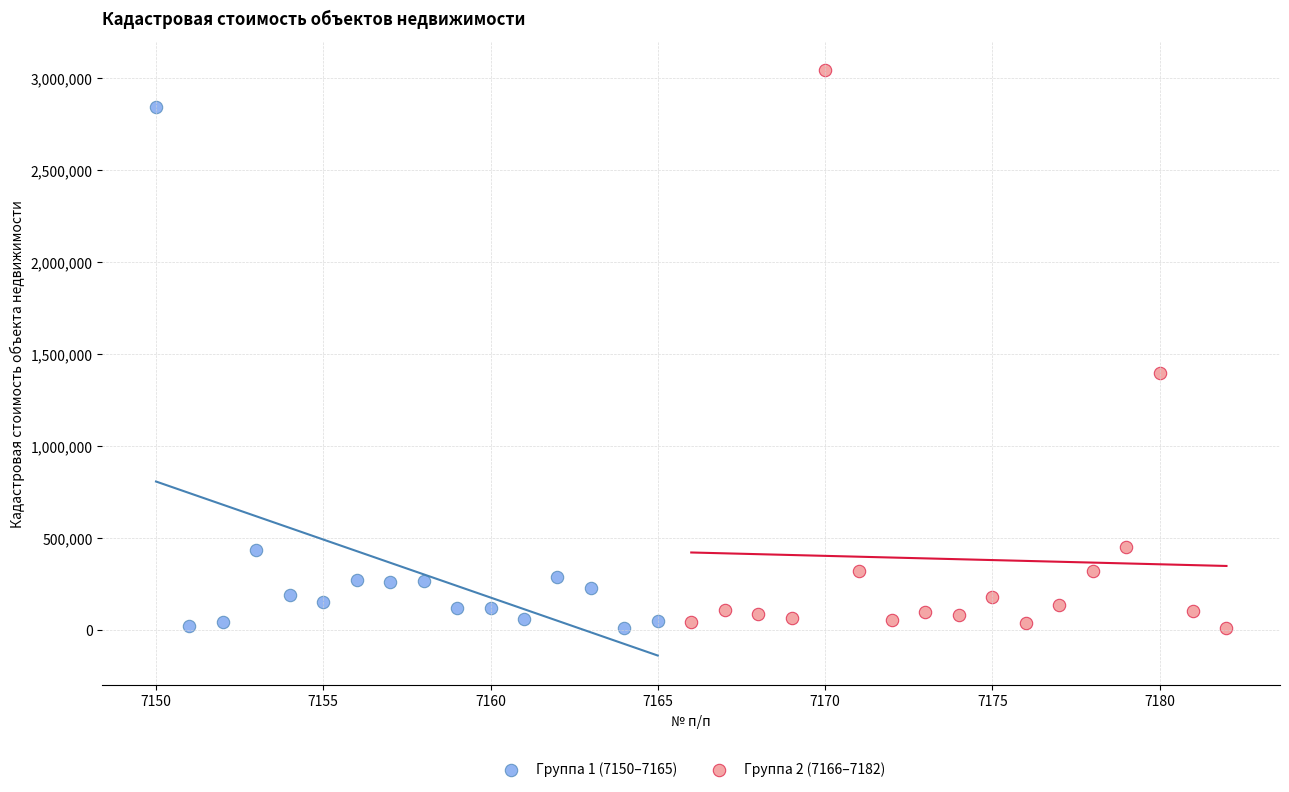

Which series reaches the maximum Y coordinate?

Группа 2 (7166–7182)